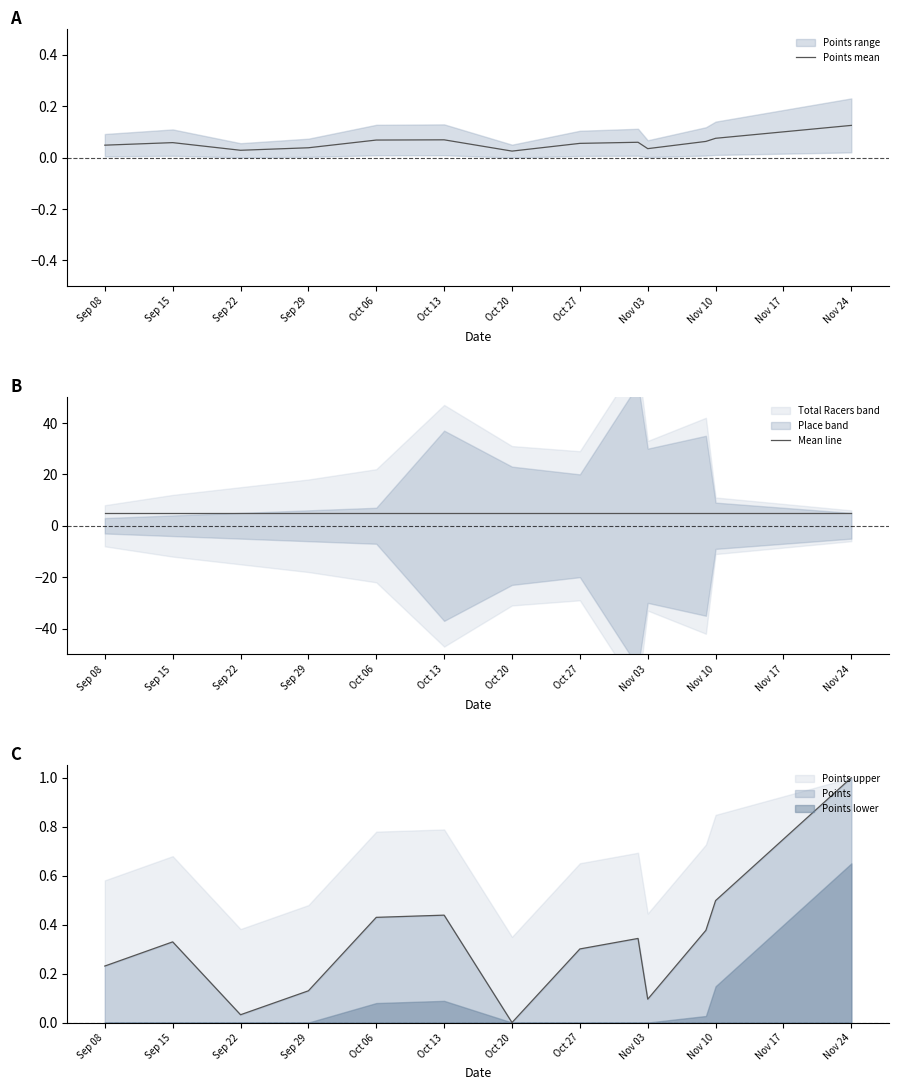

What is the maximum value for Points?

1.0